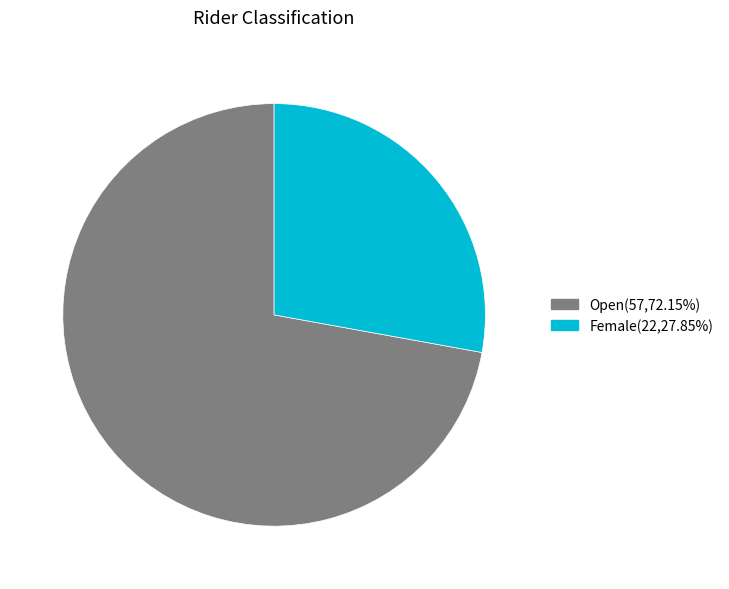

The Open slice represents 62% of the pie. True or false?

False